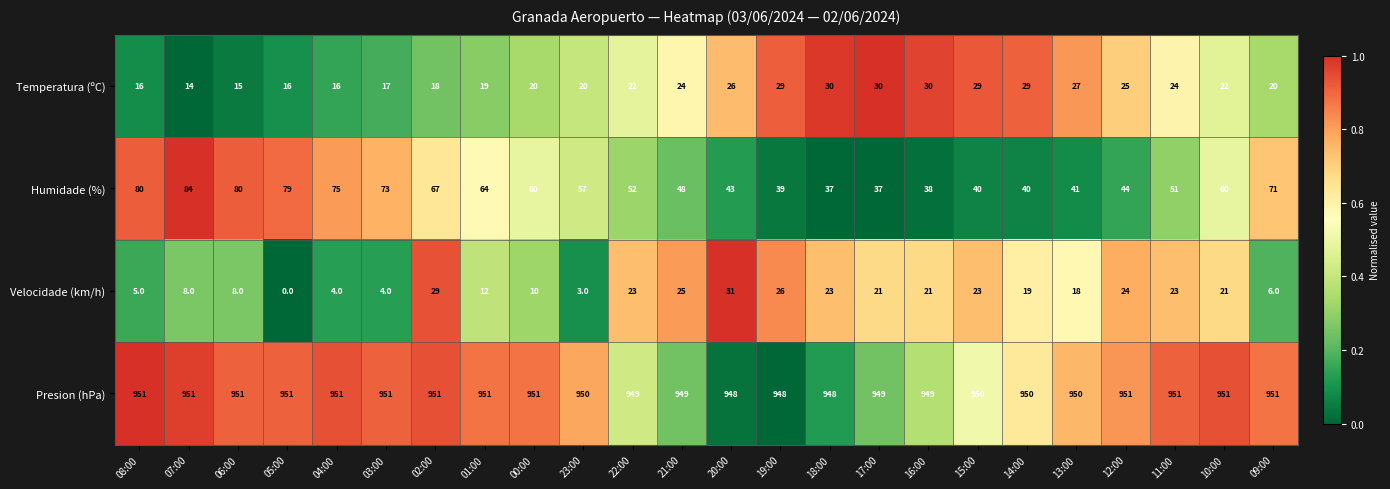

Which category has the lowest value across all series?

05:00